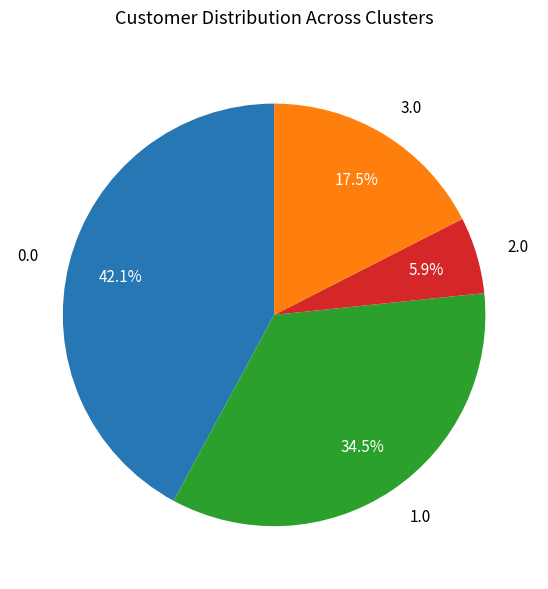

Rank the categories by value from lowest to highest.

2.0, 3.0, 1.0, 0.0